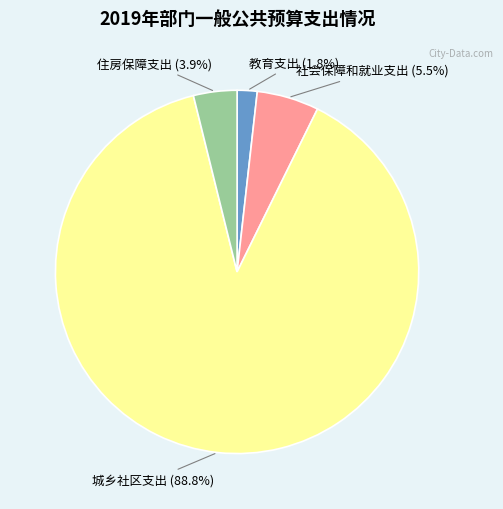

Does any single category account for the majority?

Yes